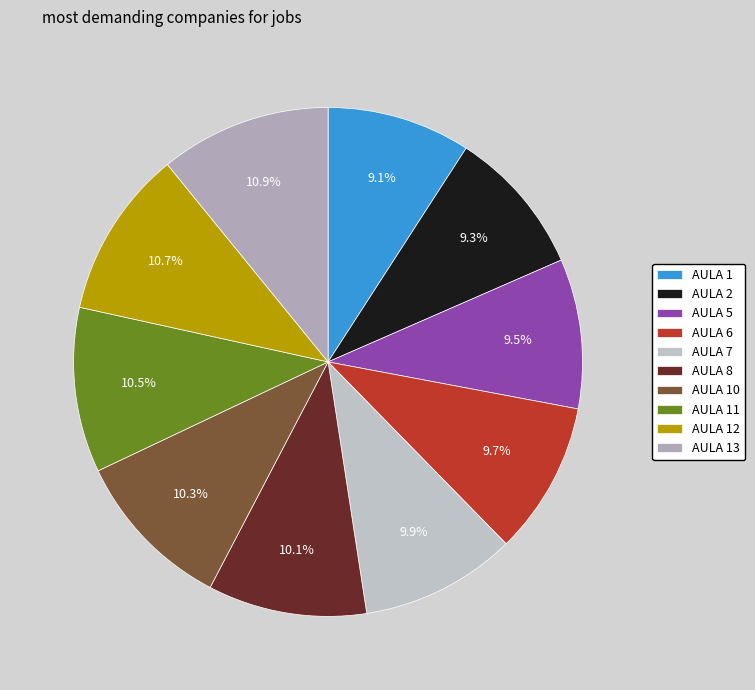

The AULA 6 slice represents 10% of the pie. True or false?

True